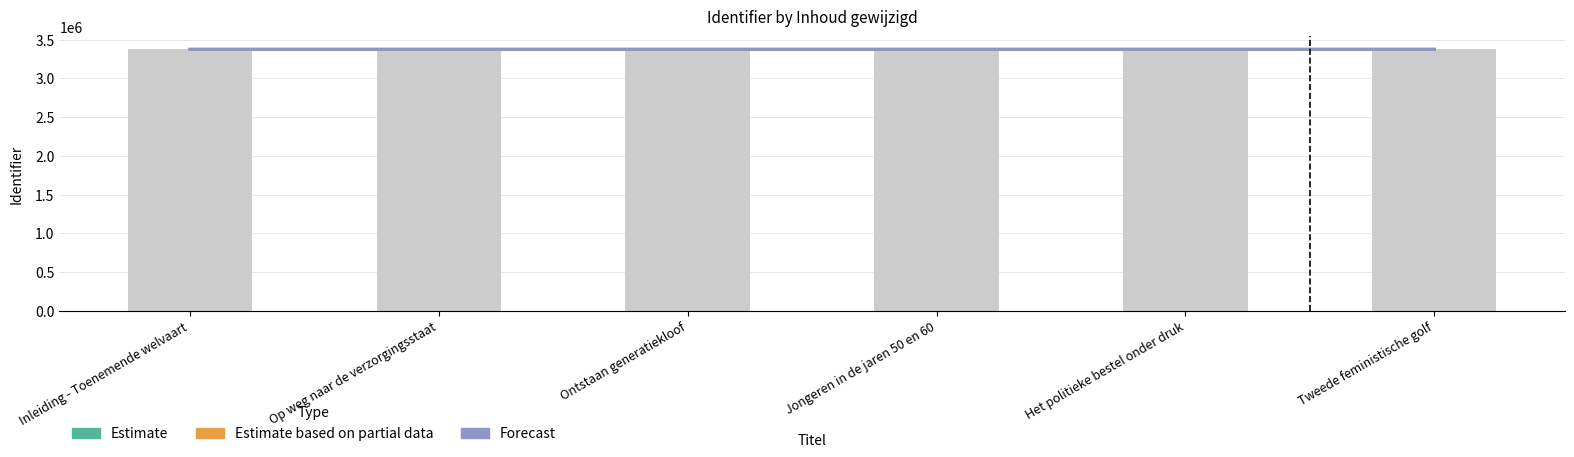

What is the maximum value shown in the chart?

3373744